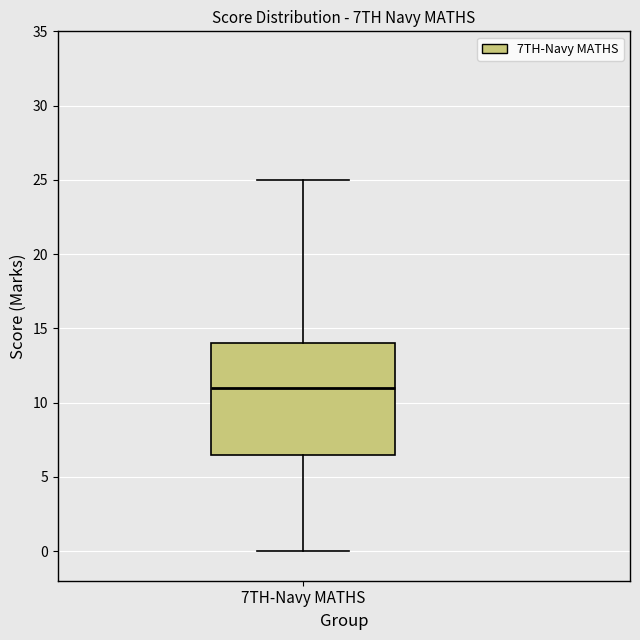

Read this box plot against the y-axis: the position of the median line, the range covered by the box, and the ends of both whiskers. The values are not printed on the chart, so give them approximately, as read against the axis.

median 11.0, box 6.5 to 14.0, whiskers 0.0 to 25.0